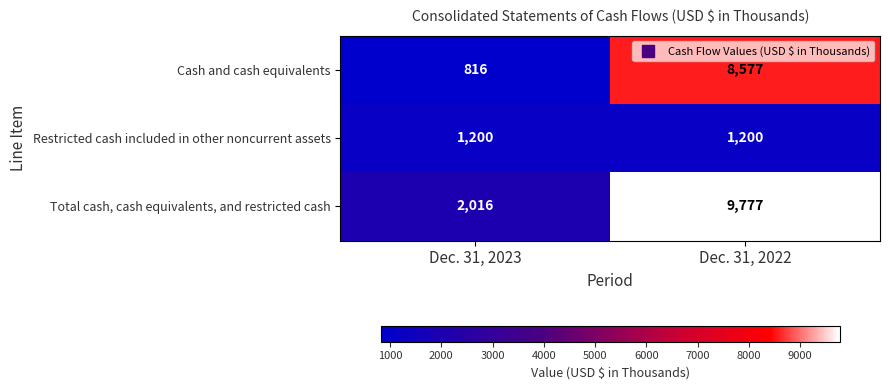

Reading left to right, list all the values displayed in this chart.

Cash and cash equivalents: Dec. 31, 2023=816	Dec. 31, 2022=8577
Restricted cash included in other noncurrent assets: Dec. 31, 2023=1200	Dec. 31, 2022=1200
Total cash, cash equivalents, and restricted cash: Dec. 31, 2023=2016	Dec. 31, 2022=9777